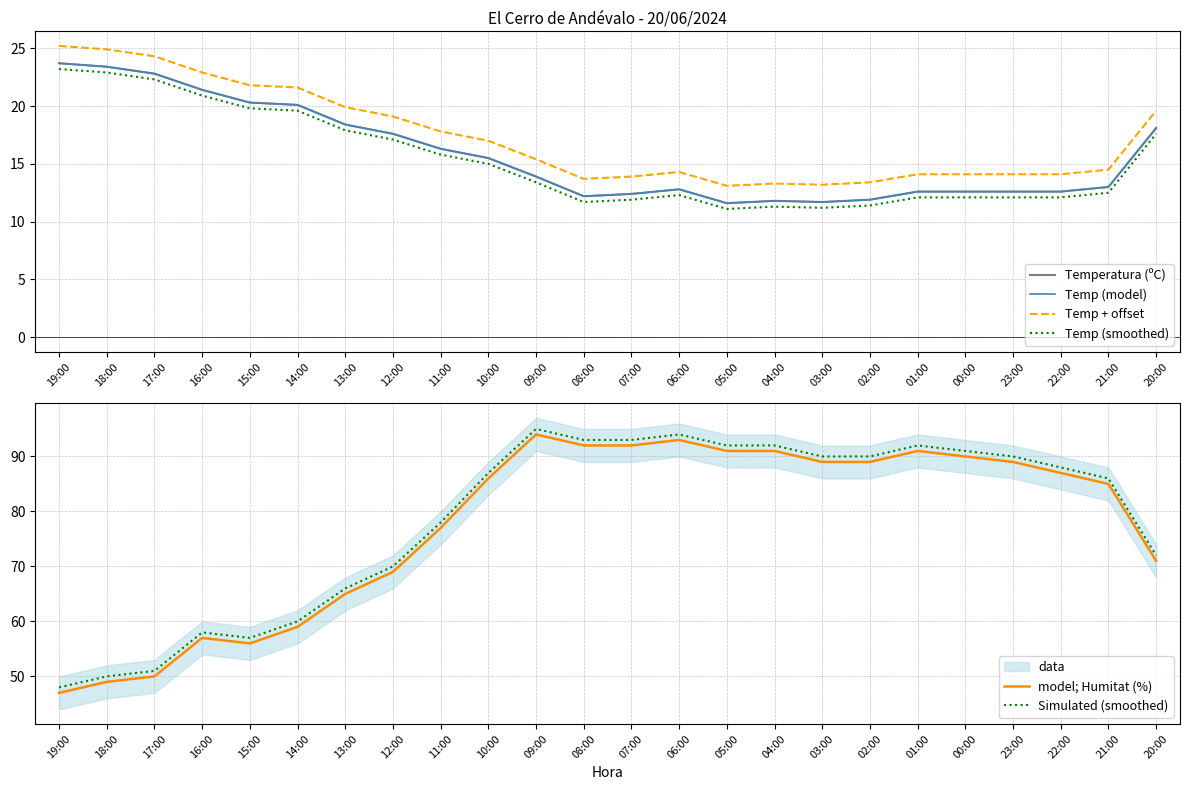

How many lines are shown in the chart?

6